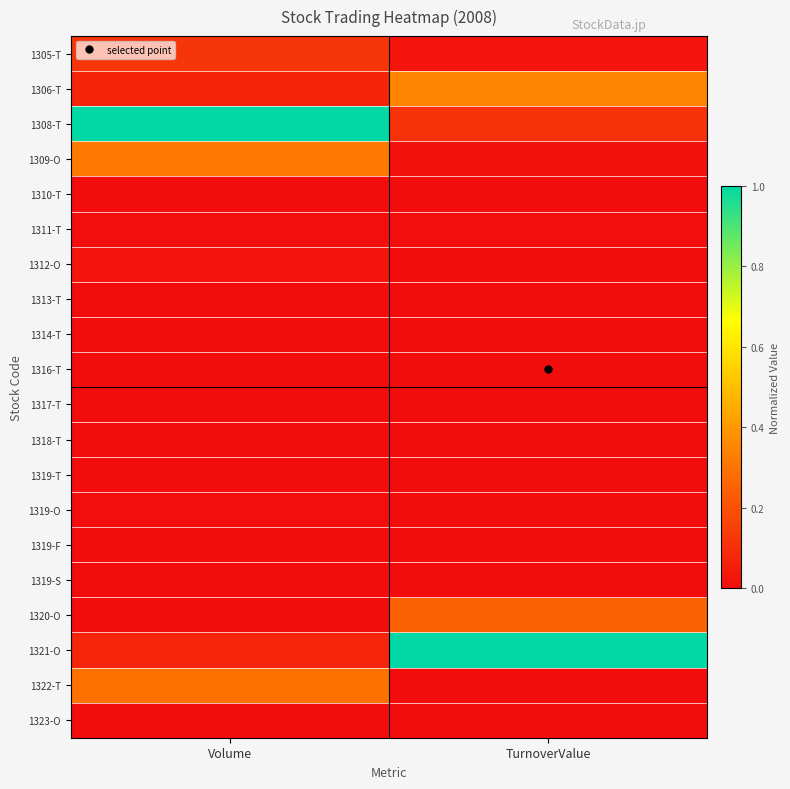

Which series has the widest spread of values?

1321-O